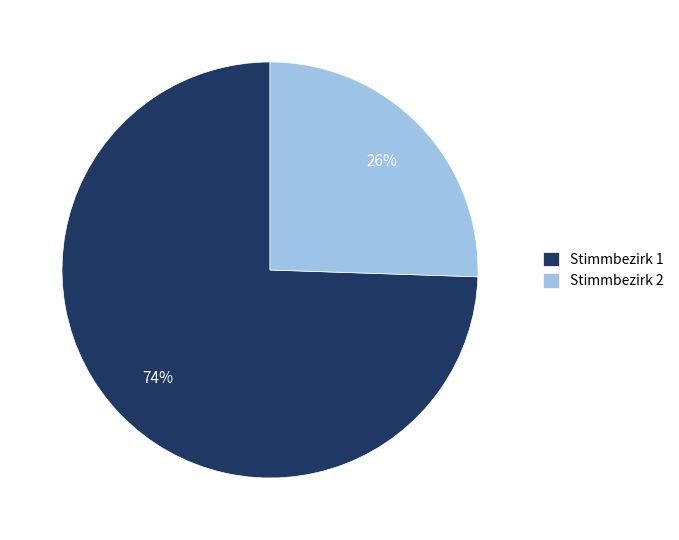

Which slice represents more than half of the pie?

Stimmbezirk 1